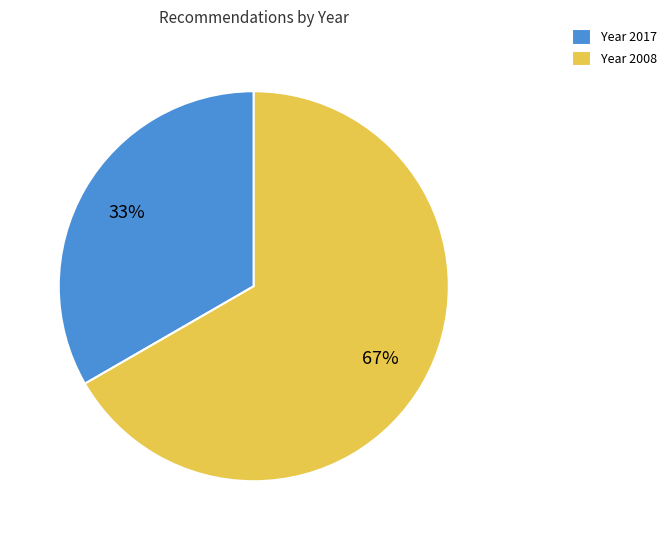

What percentage is the Year 2017 slice, to the nearest percent?

33%